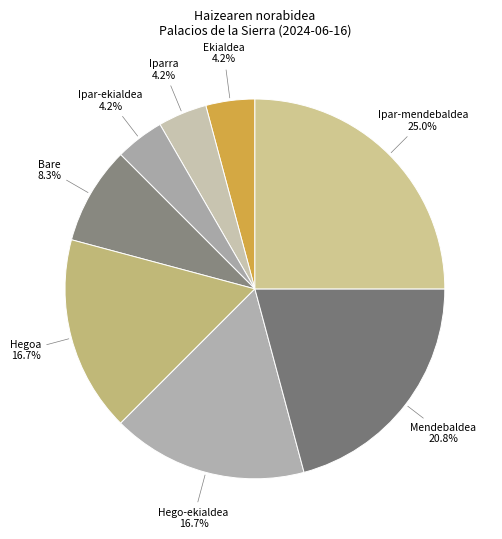

Count the number of slices in the pie.

8